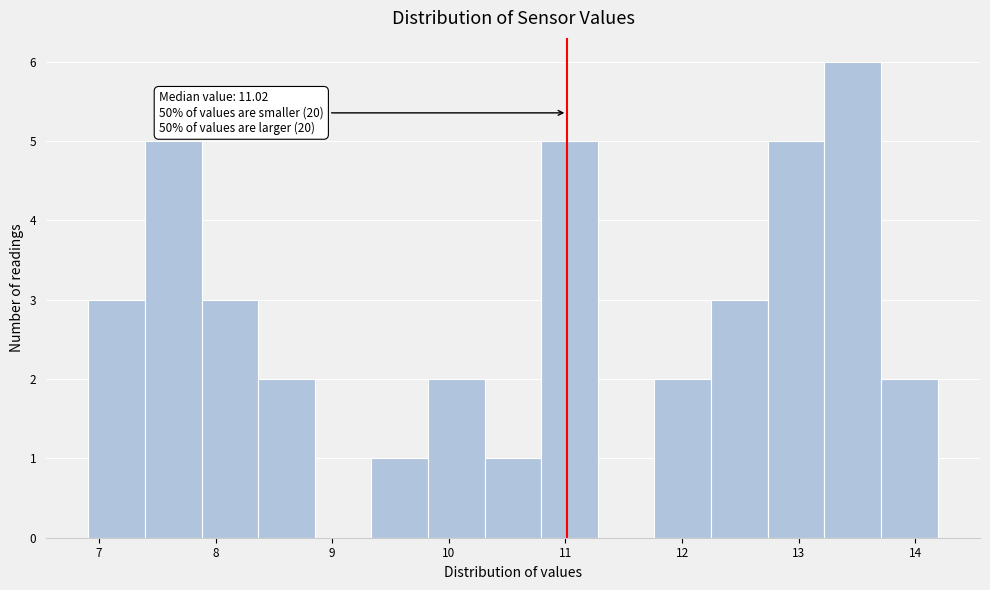

Over which range of the x-axis is the bar tallest?

13.2 to 13.7